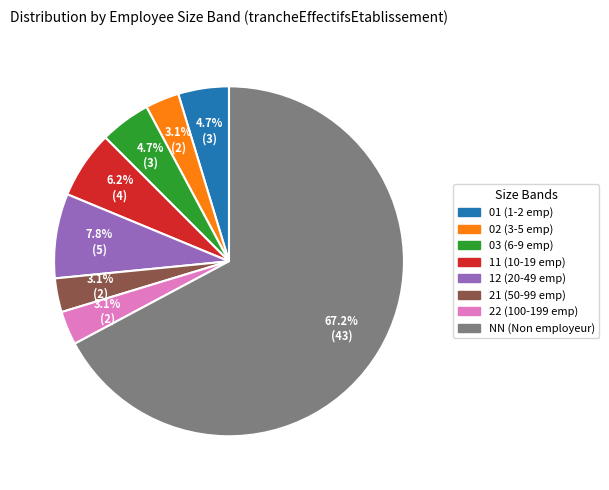

What is the ratio of the value at 22 to the value at 03?

0.7